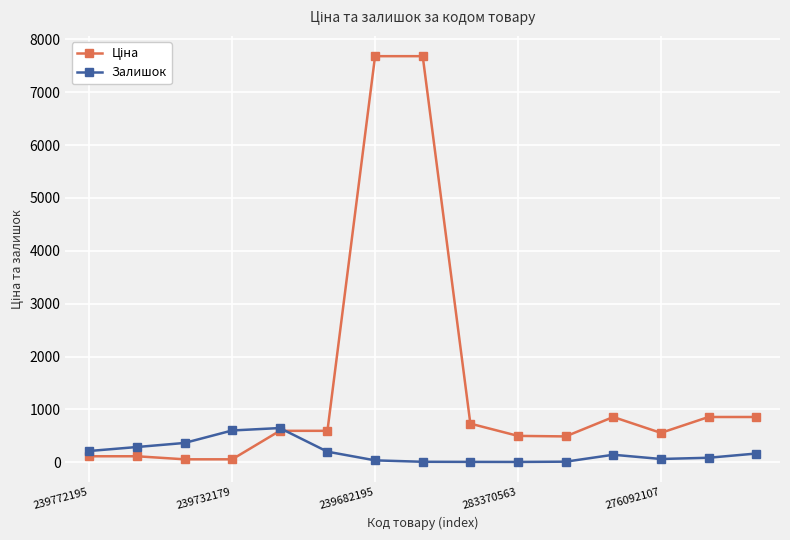

True or false: Залишок and Ціна cross at least once.

True